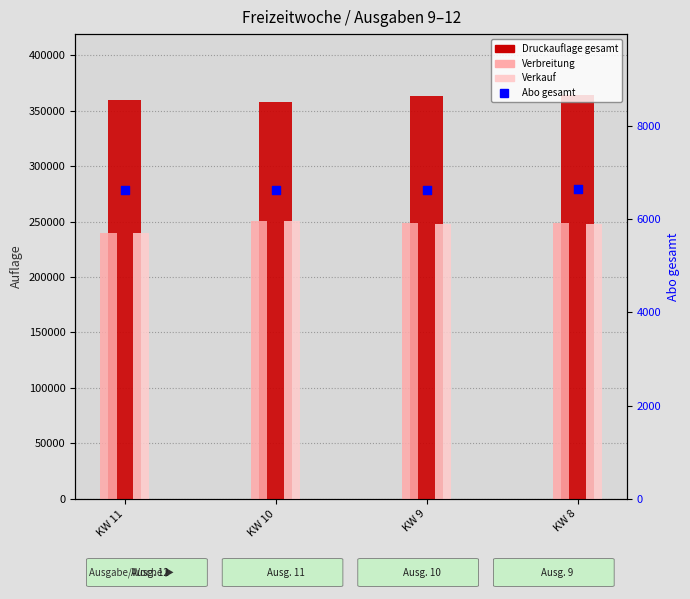

Which series reaches the minimum Y coordinate?

Abo gesamt